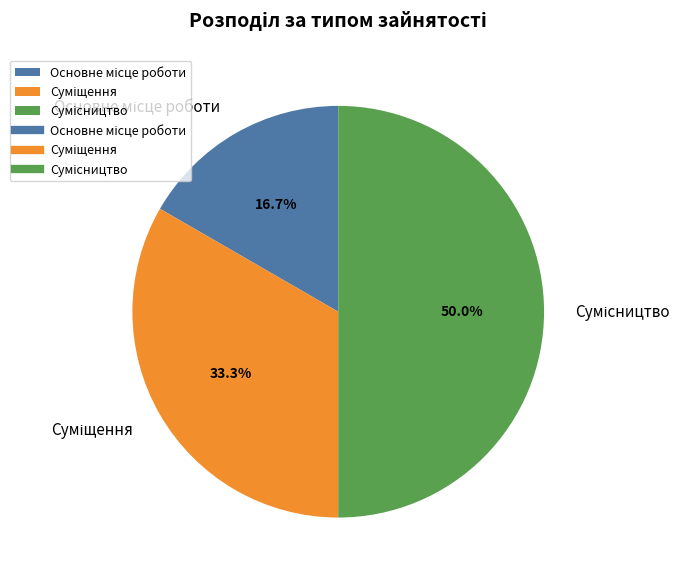

True or false: Основне місце роботи accounts for 26% of the total.

False